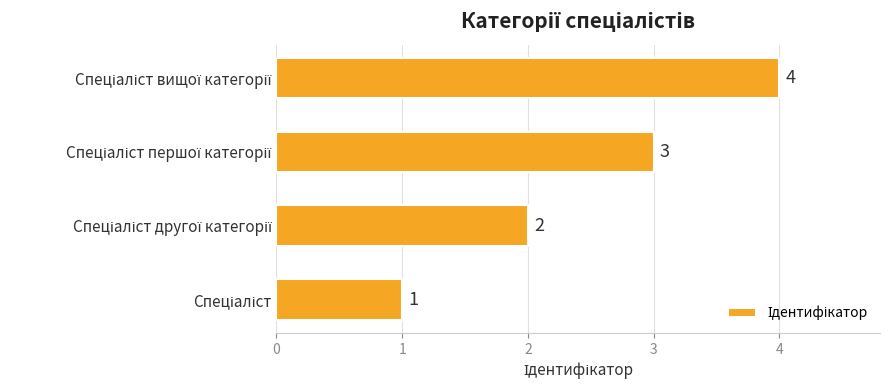

What is the difference between the maximum and minimum values?

3